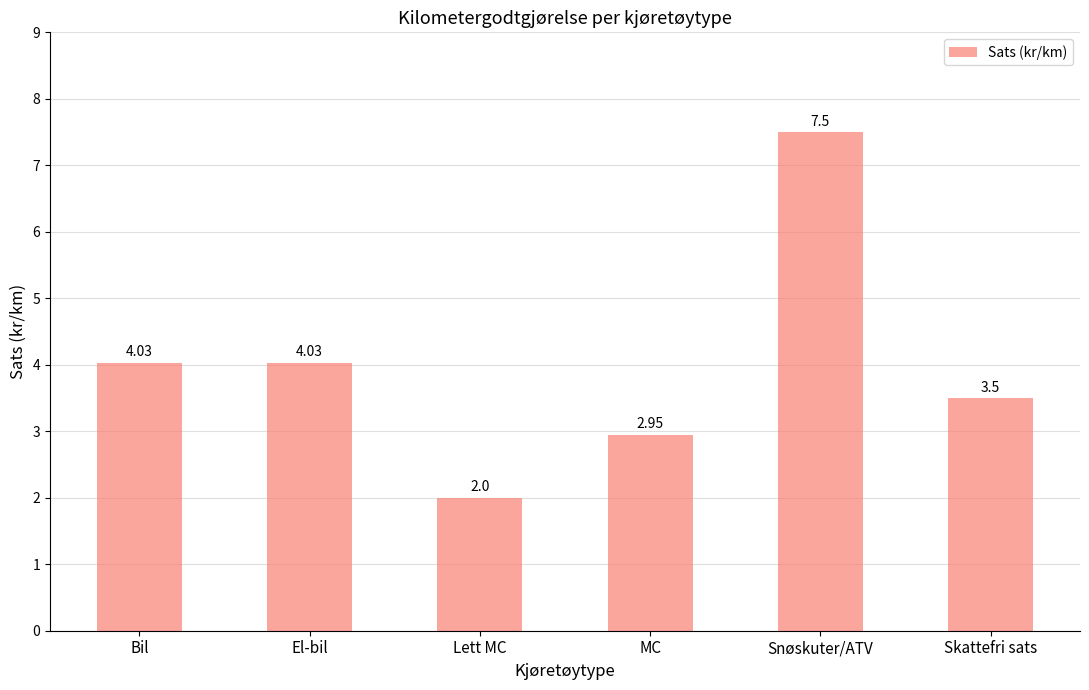

At which label does the data first exceed 4?

Bil